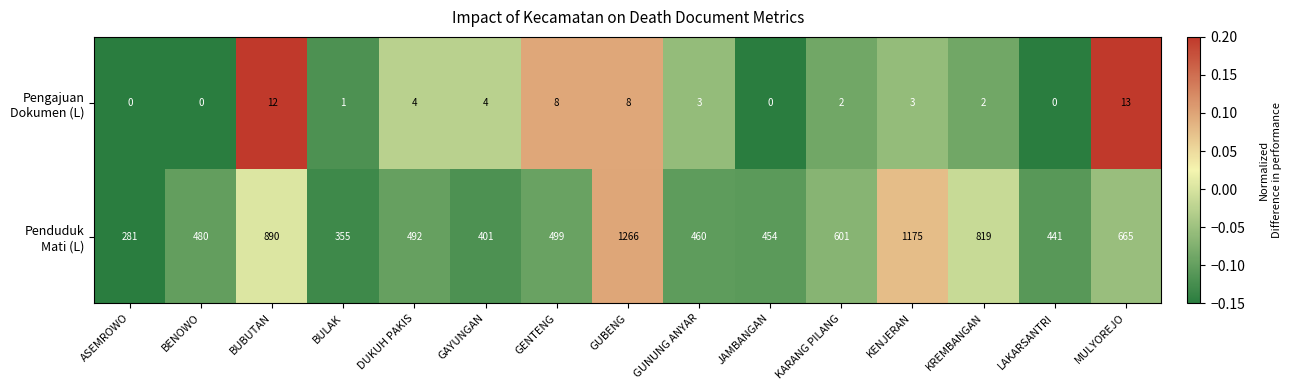

What is the spread (max minus min) of values at DUKUH PAKIS?

488